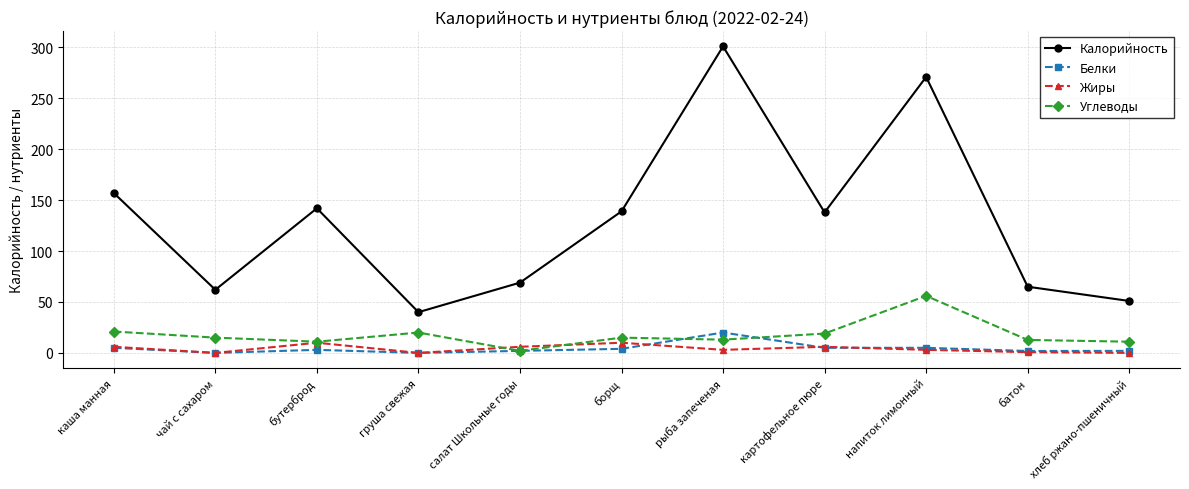

What is the label of the 8th point from the right?

груша свежая